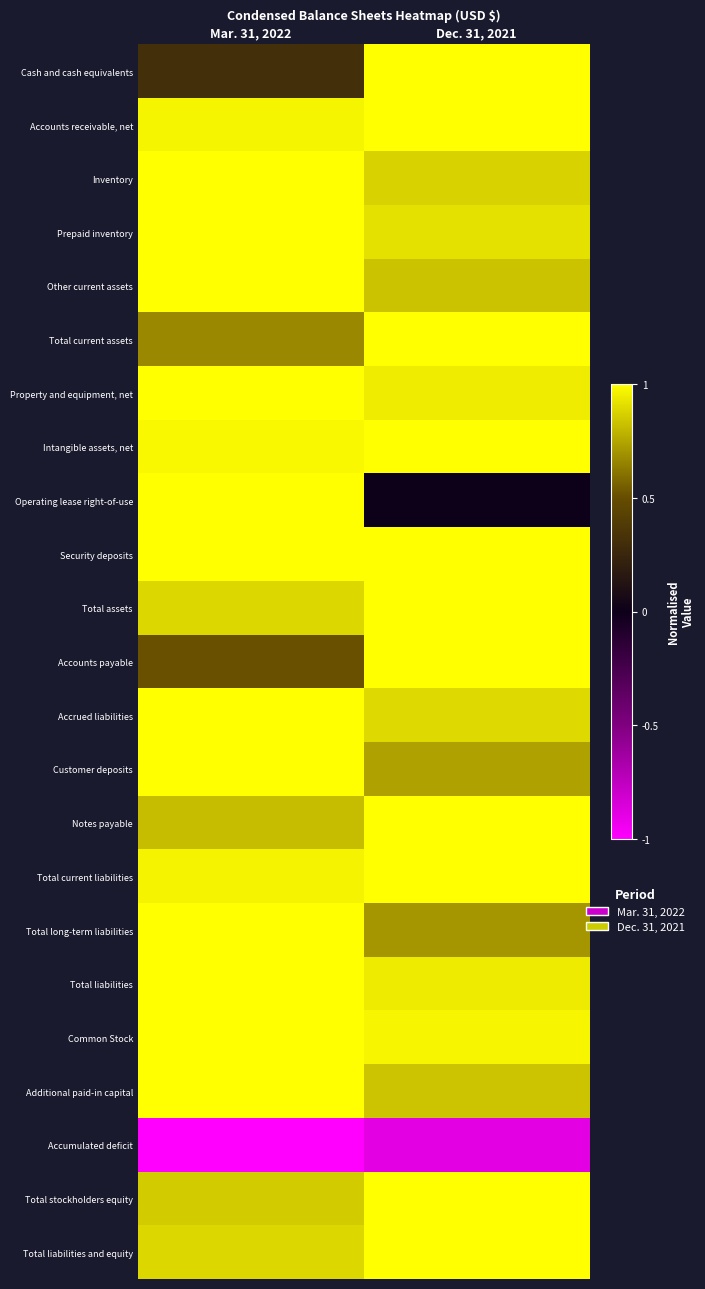

Rank the series by their maximum value, from highest to lowest.

Cash and cash equivalents, Accounts receivable, net, Inventory, Prepaid inventory, Other current assets, Total current assets, Property and equipment, net, Intangible assets, net, Operating lease right-of-use, Security deposits, Total assets, Accounts payable, Accrued liabilities, Customer deposits, Notes payable, Total current liabilities, Total long-term liabilities, Total liabilities, Common Stock, Additional paid-in capital, Total stockholders equity, Total liabilities and equity, Accumulated deficit